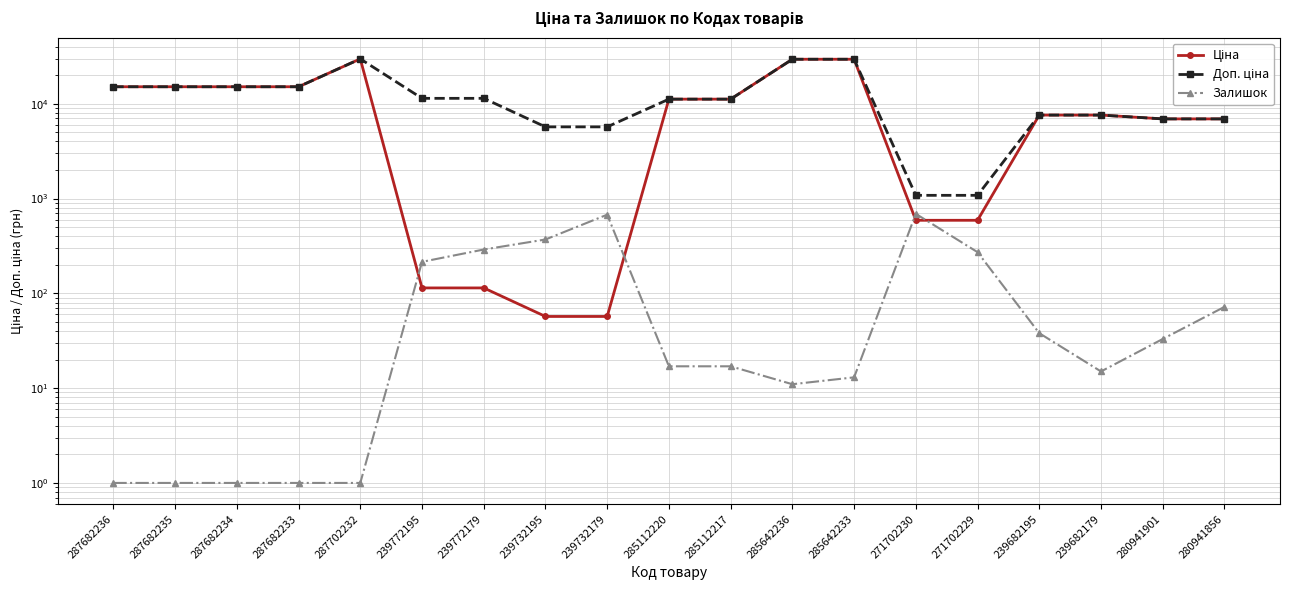

What is the sum of all Доп. ціна values?

237024.2